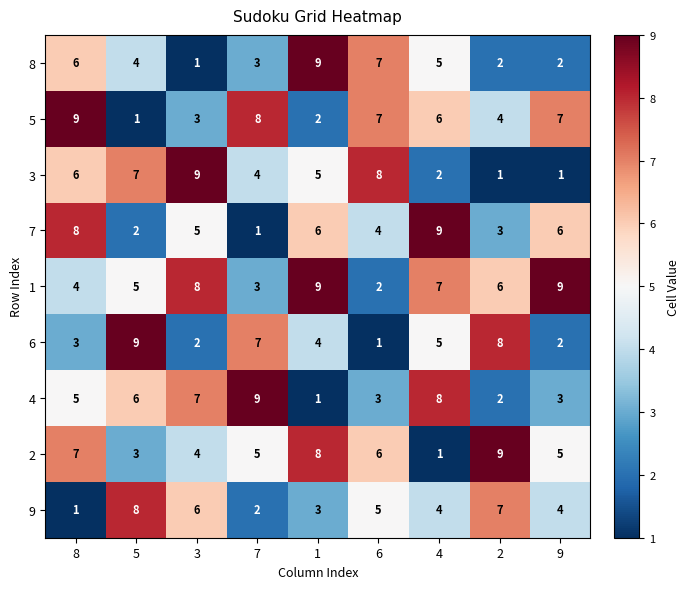

What is the difference between the highest and lowest values at 1?

8